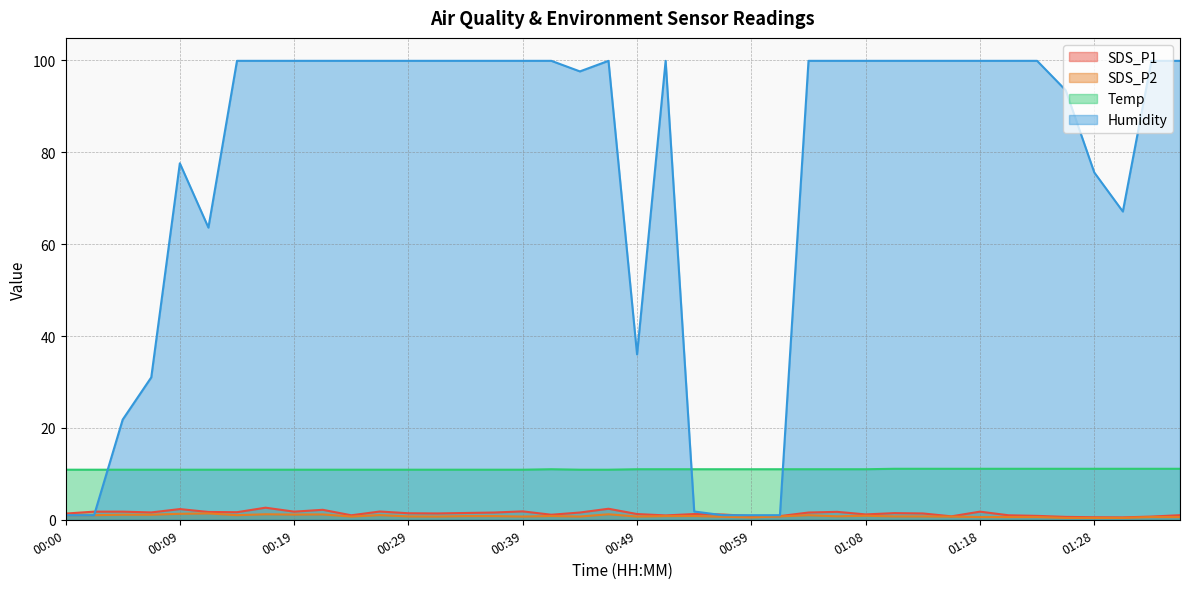

At which category does SDS_P1 reach its first local valley?

00:07